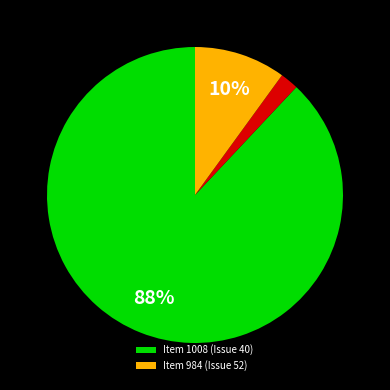

How many segments does this pie chart have?

3